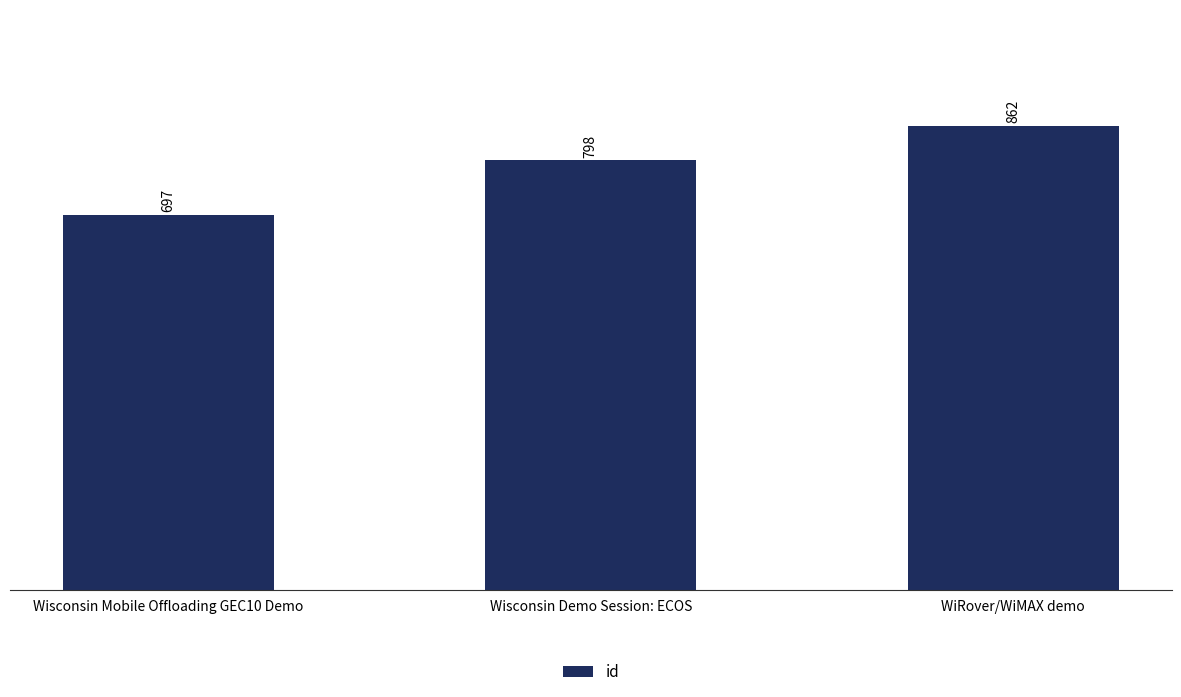

What value does the data have at Wisconsin Mobile Offloading GEC10 Demo, to the nearest 10?

700